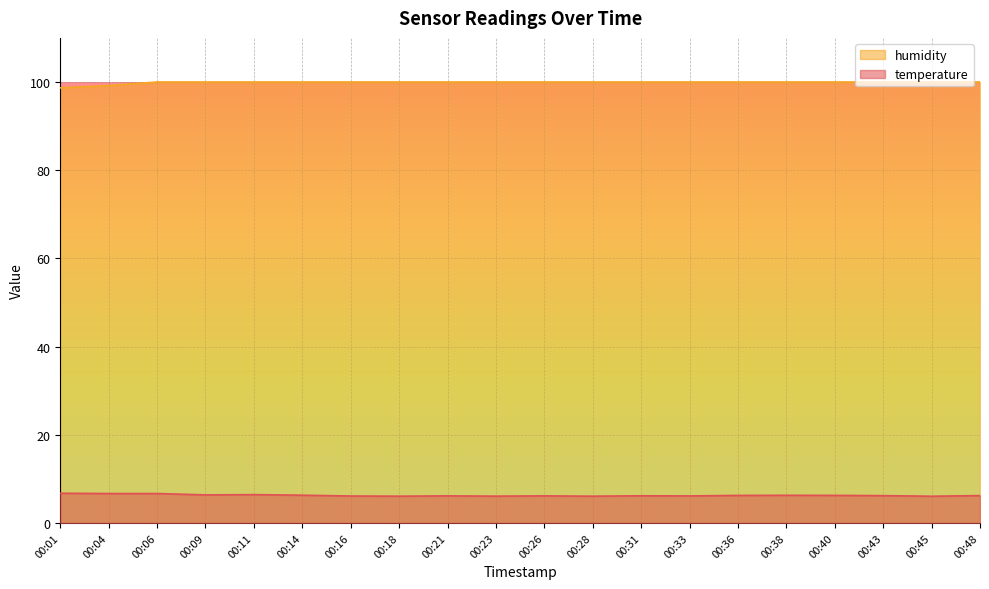

Reading left to right, transcribe all the data shown in this chart.

temperature: 6.7	6.7	6.7	6.4	6.4	6.3	6.1	6.1	6.1	6.1	6.1	6.1	6.2	6.1	6.2	6.3	6.2	6.2	6.1	6.2
humidity: 98.7	99.2	100.0	100.0	100.0	100.0	100.0	100.0	100.0	100.0	100.0	100.0	100.0	100.0	100.0	100.0	100.0	100.0	100.0	100.0